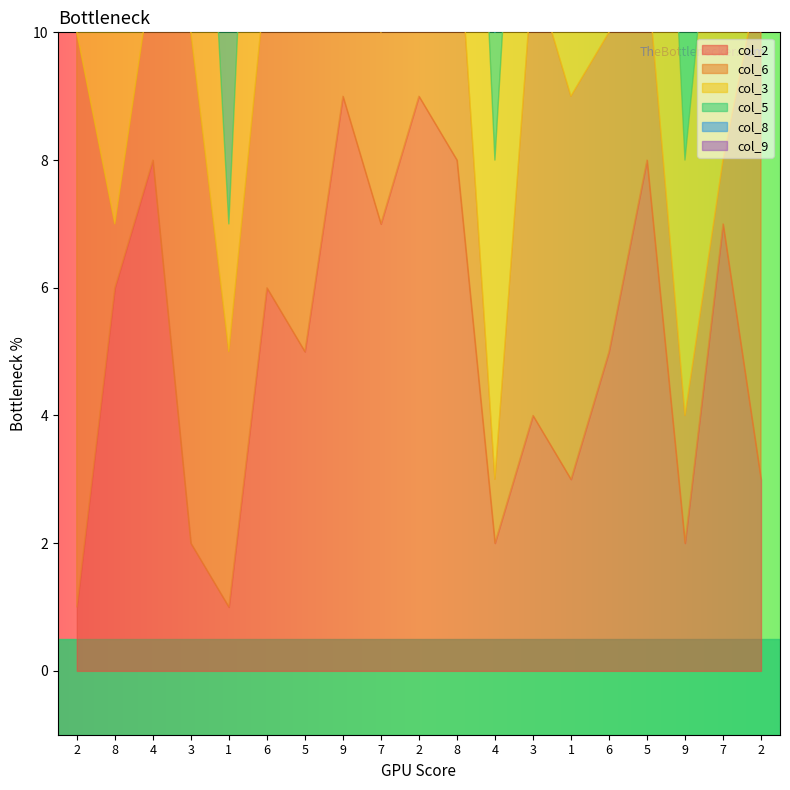

Is it true that col_9 equals 4 at 9?

True